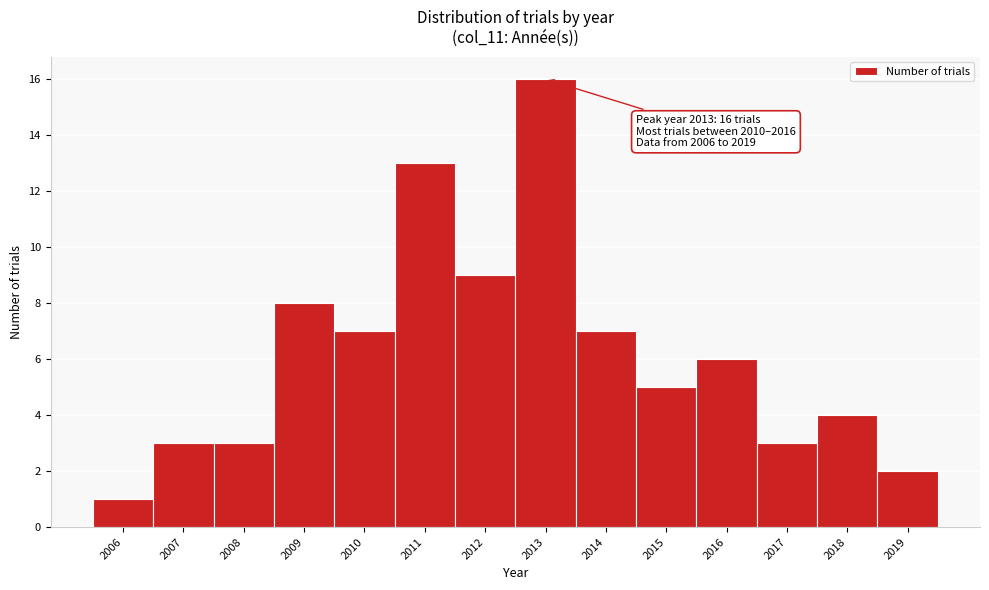

Reading left to right, what are all the values shown in this chart?

2006=1	2007=3	2008=3	2009=8	2010=7	2011=13	2012=9	2013=16	2014=7	2015=5	2016=6	2017=3	2018=4	2019=2